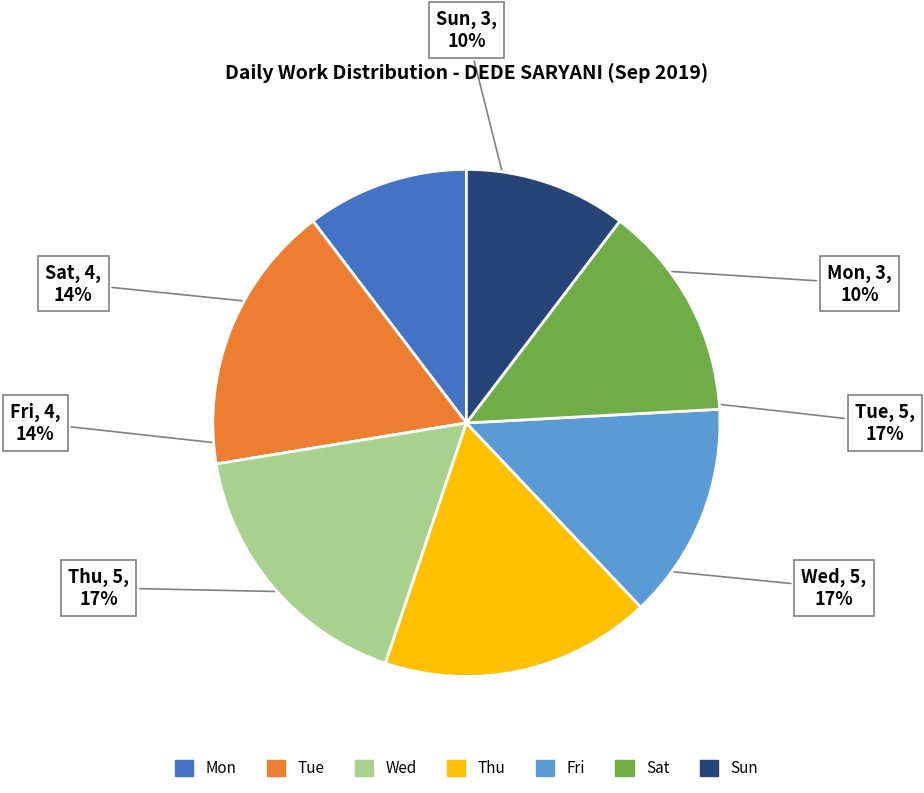

Which has a higher value, Sun or Tue?

Tue